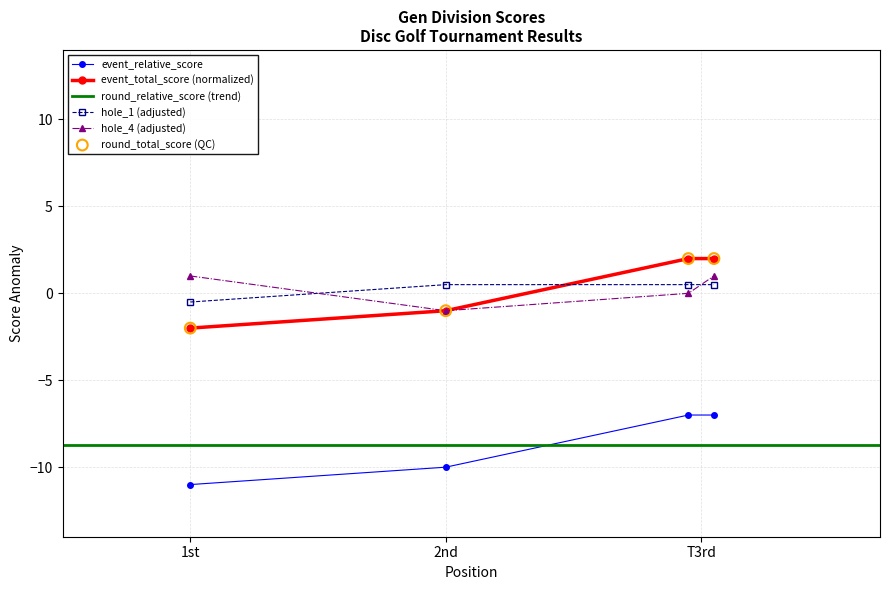

At which category does hole_4 (adjusted) reach its first local valley?

2nd